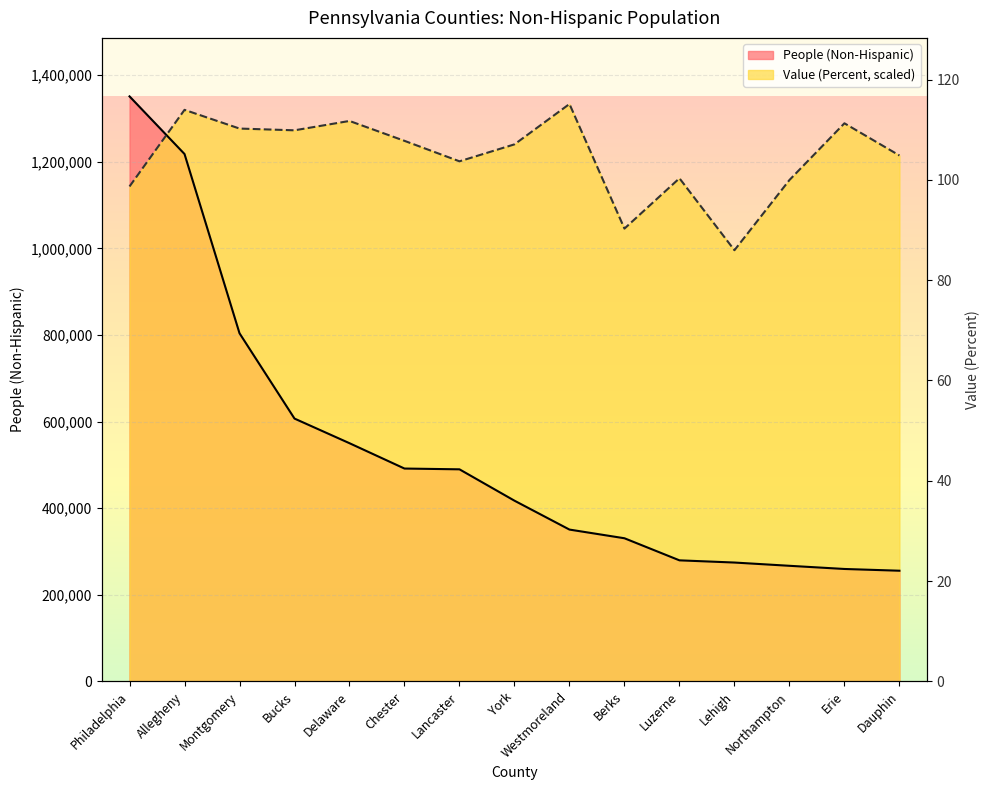

Reading left to right, transcribe all the data shown in this chart.

People (Non-Hispanic): 1350897.0	1217804.0	803852.0	606817.0	549939.0	491424.0	489621.0	417194.0	350467.0	330418.0	279426.0	274350.0	266829.0	259495.0	255460.0
Value (Percent): 1142858.9	1319826.4	1276597.7	1272545.0	1294159.3	1248228.8	1200947.4	1240123.4	1333335.3	1045594.3	1161771.4	995611.1	1157718.7	1288755.7	1214456.4